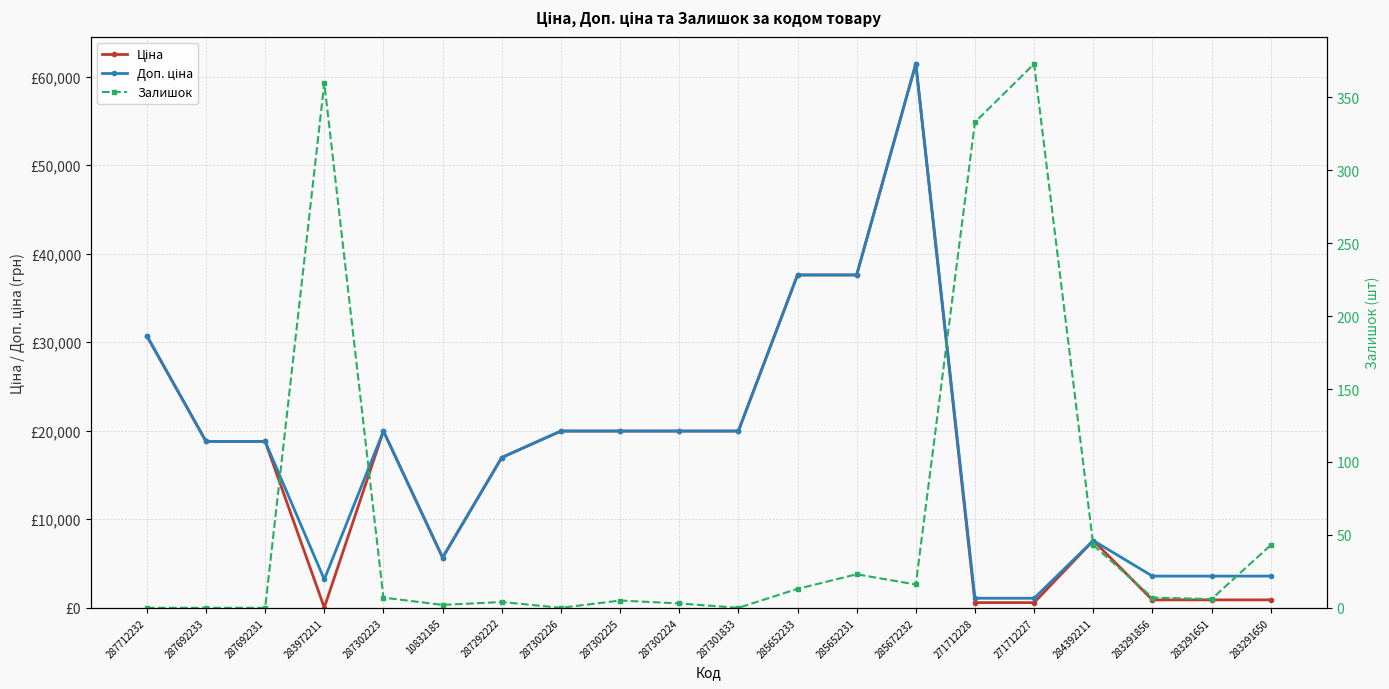

True or false: Доп. ціна and Ціна intersect in this chart.

False